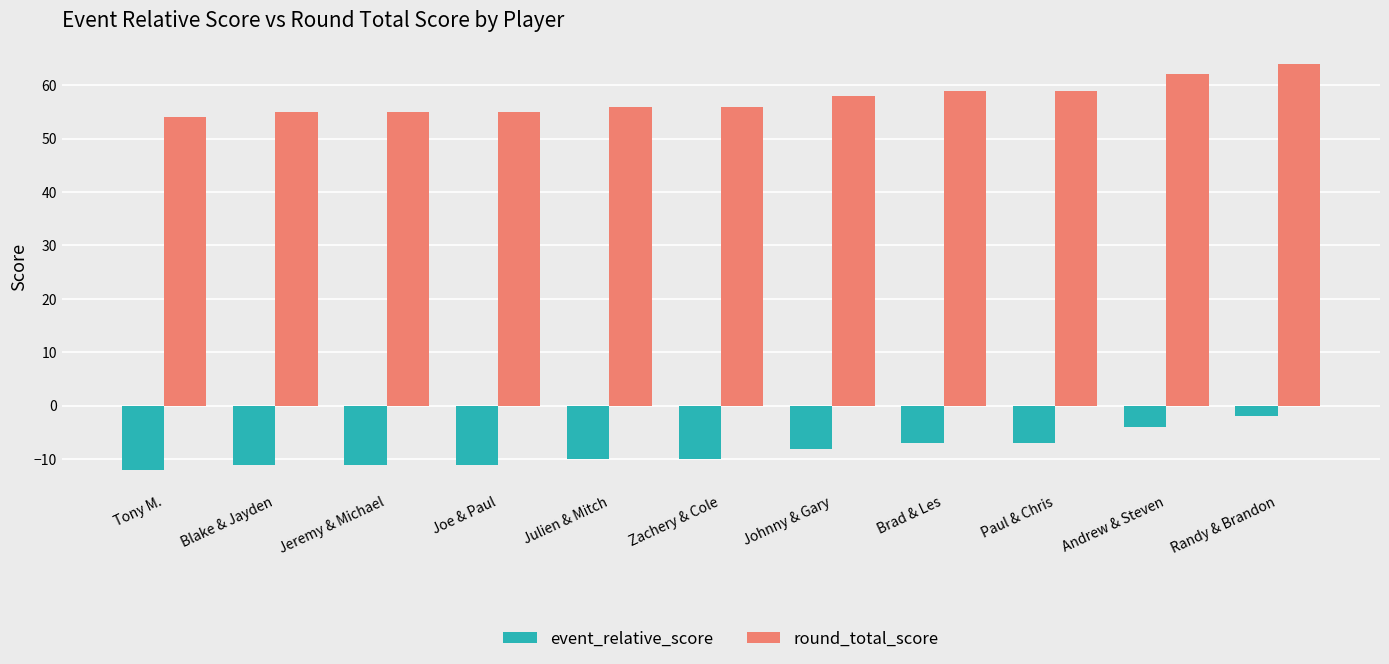

What is the greatest value displayed?

64